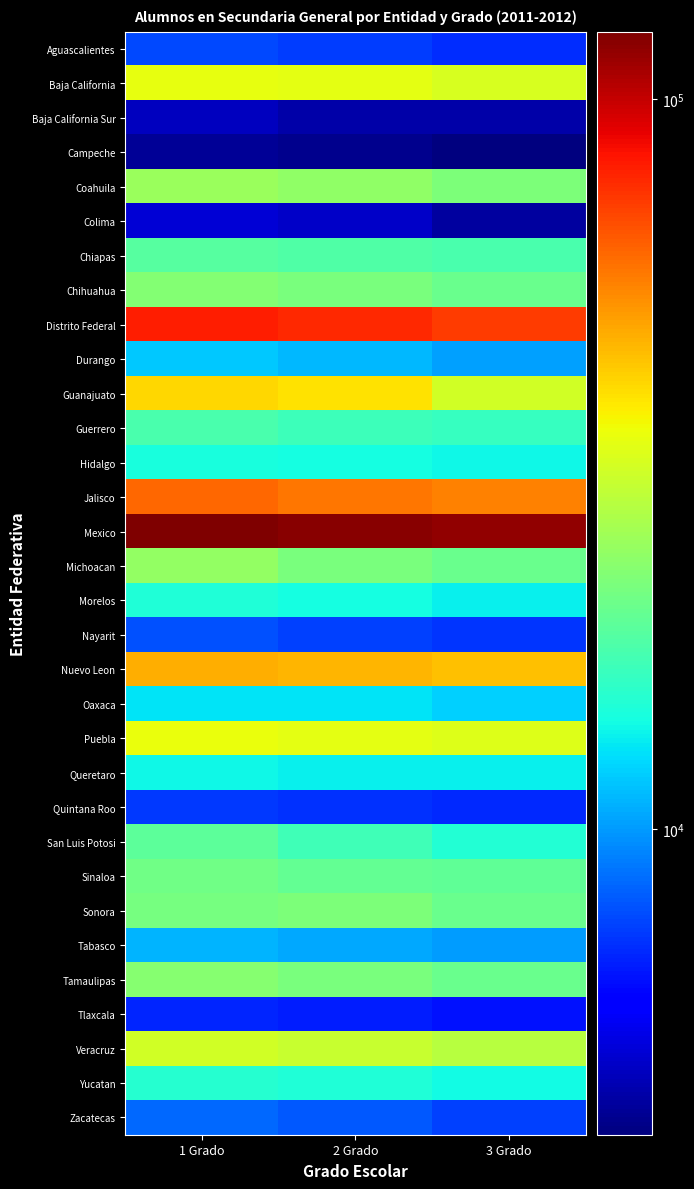

At how many categories does at least one series exceed 64511?

3